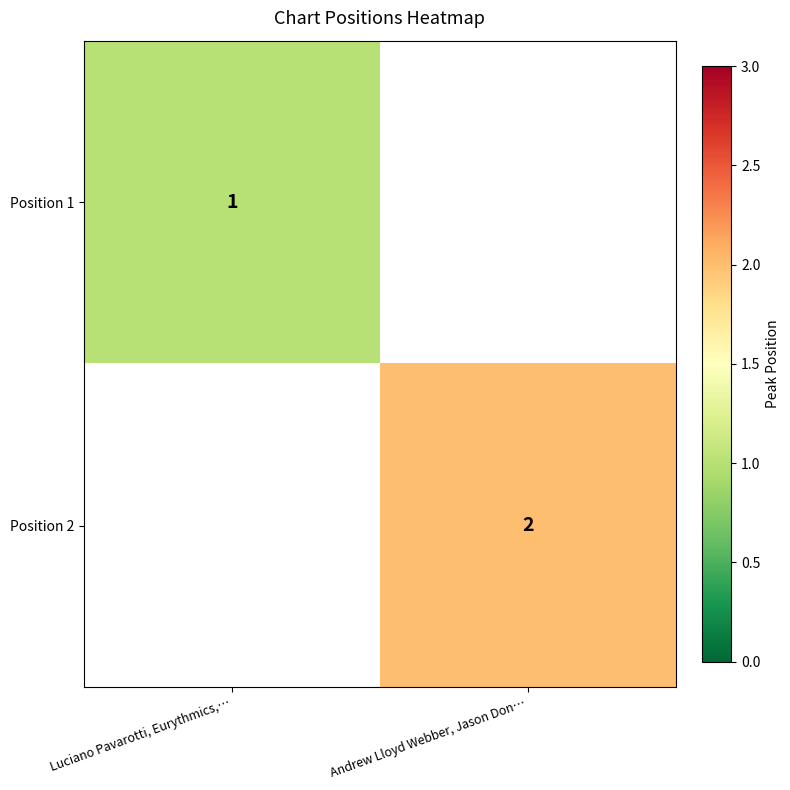

True or false: Position 2 has a value of 2 at Andrew Lloyd Webber, Jason Don….

True